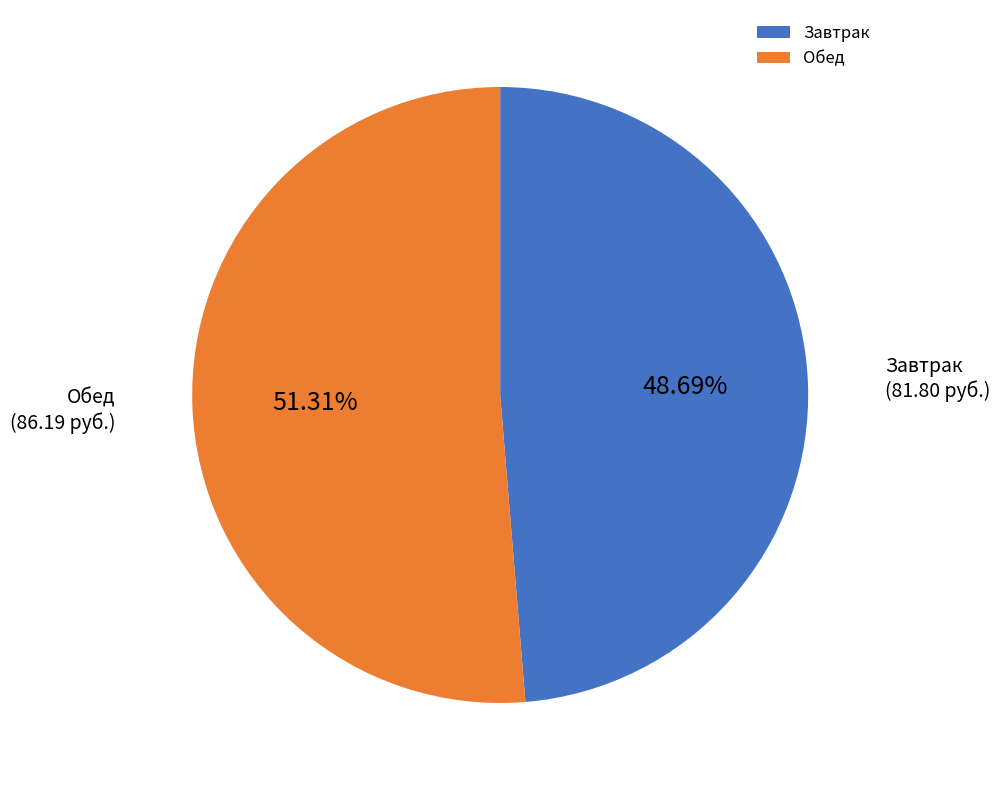

To the nearest percent, what is the difference between the largest and smallest slice percentages?

3%